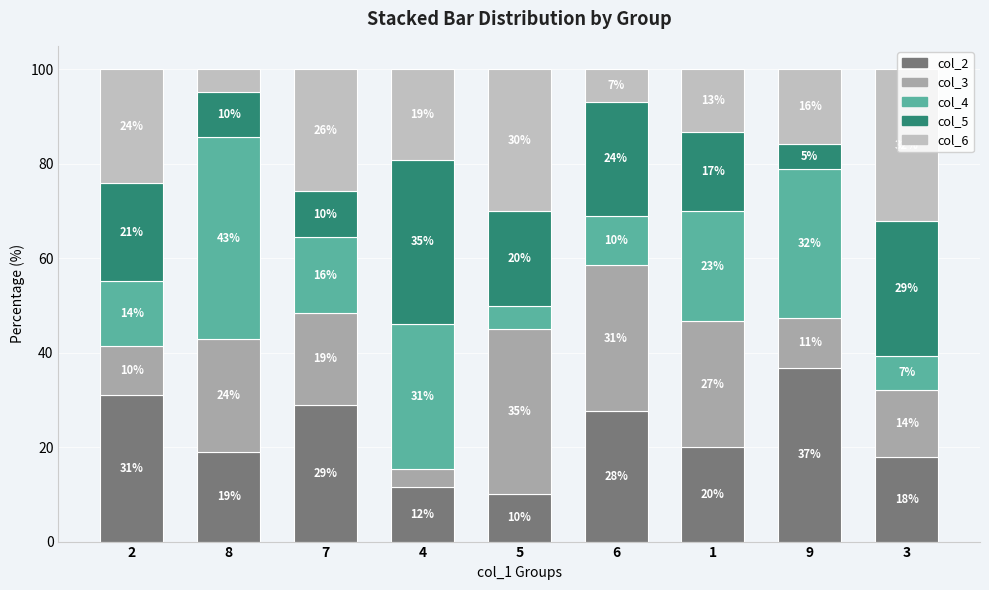

The col_2 series shows 19.0 at 8. True or false?

True